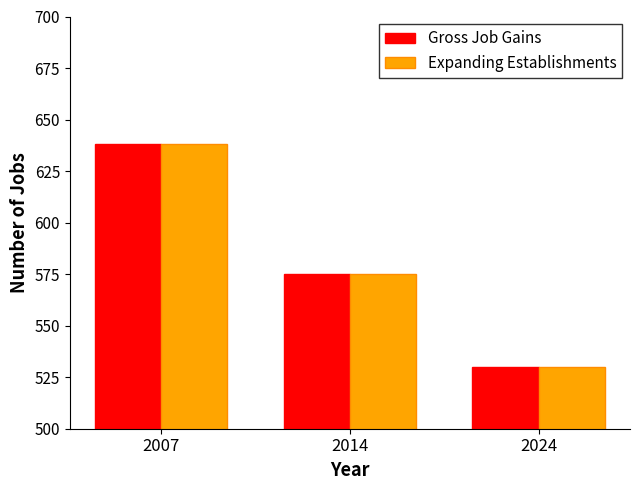

List the labels in order of Expanding Establishments value, largest first.

2007, 2014, 2024